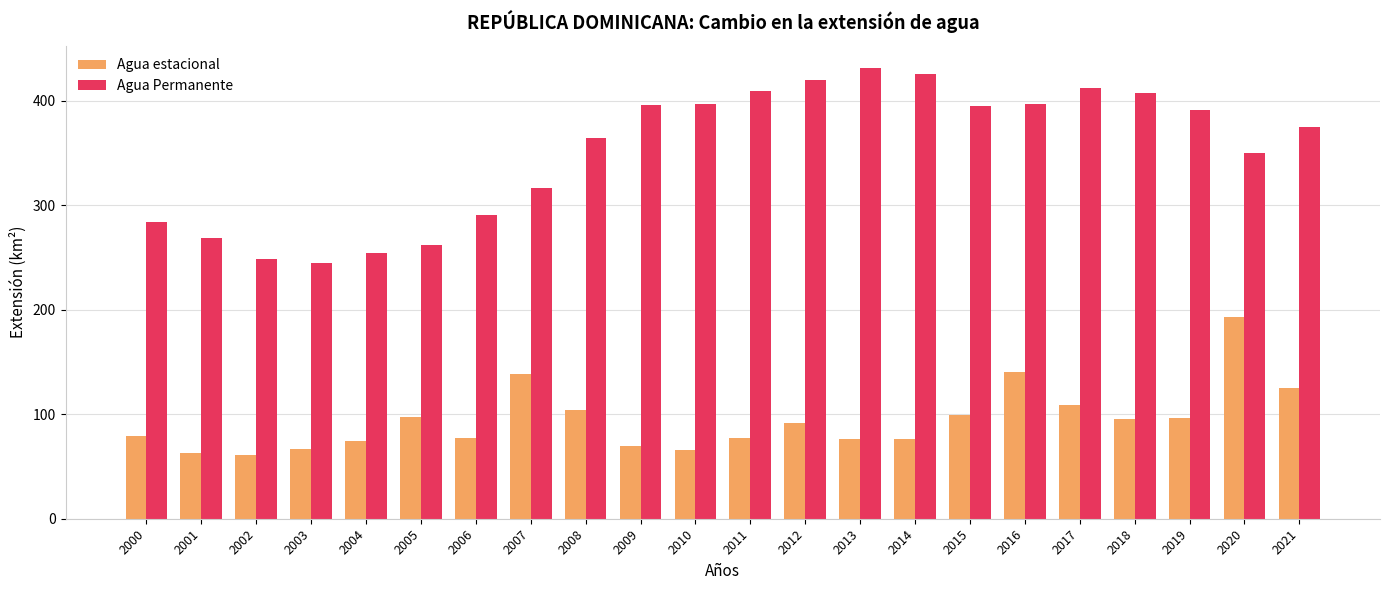

Which series changed the most between 2010 and 2021?

Agua estacional